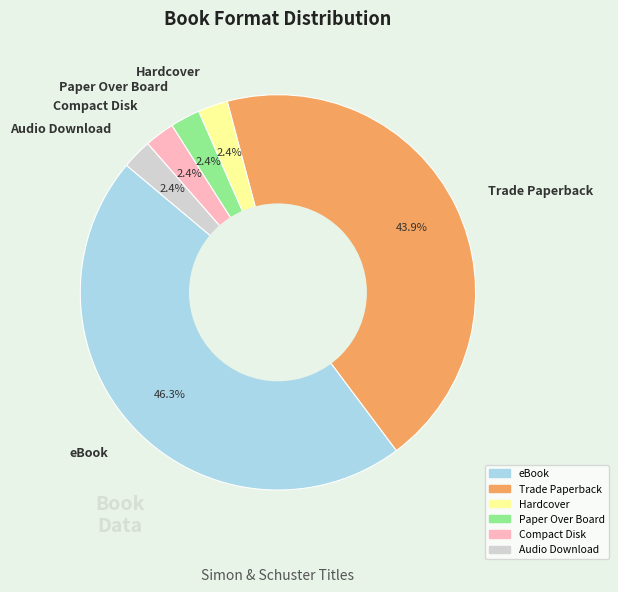

To the nearest percent, what is the combined percentage of Compact Disk and Audio Download?

5%